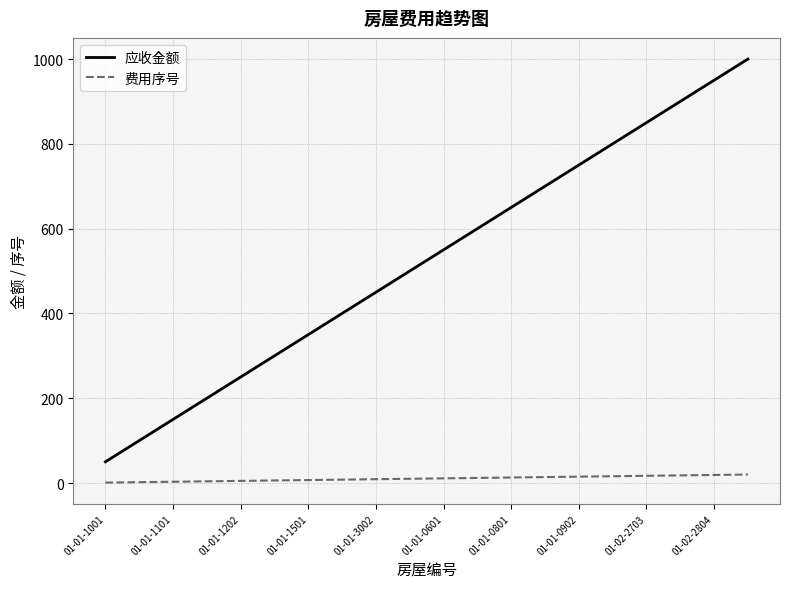

Which series has the largest total across all categories?

应收金额